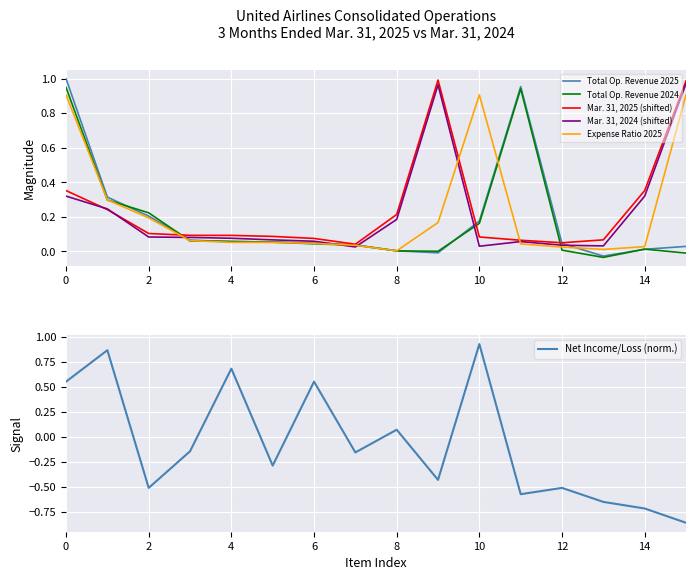

Is it true that Expense Ratio 2025 equals 0.1 at 6?

False